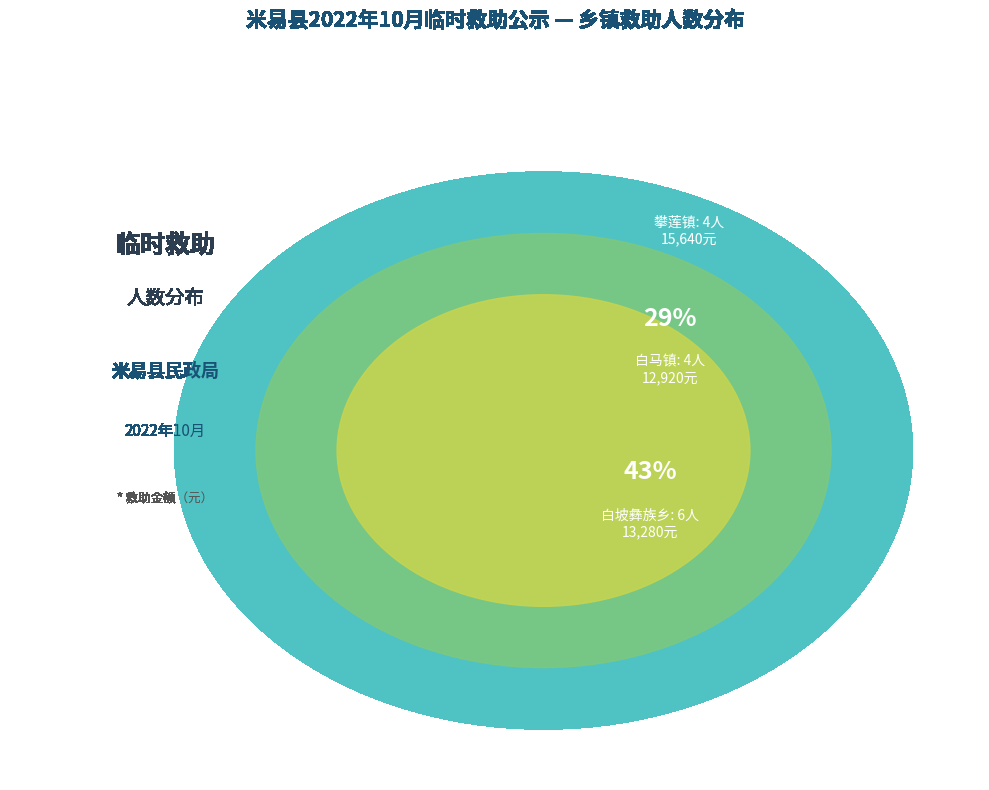

Combined, do 白坡彝族乡 and 白马镇 account for over 50%?

Yes